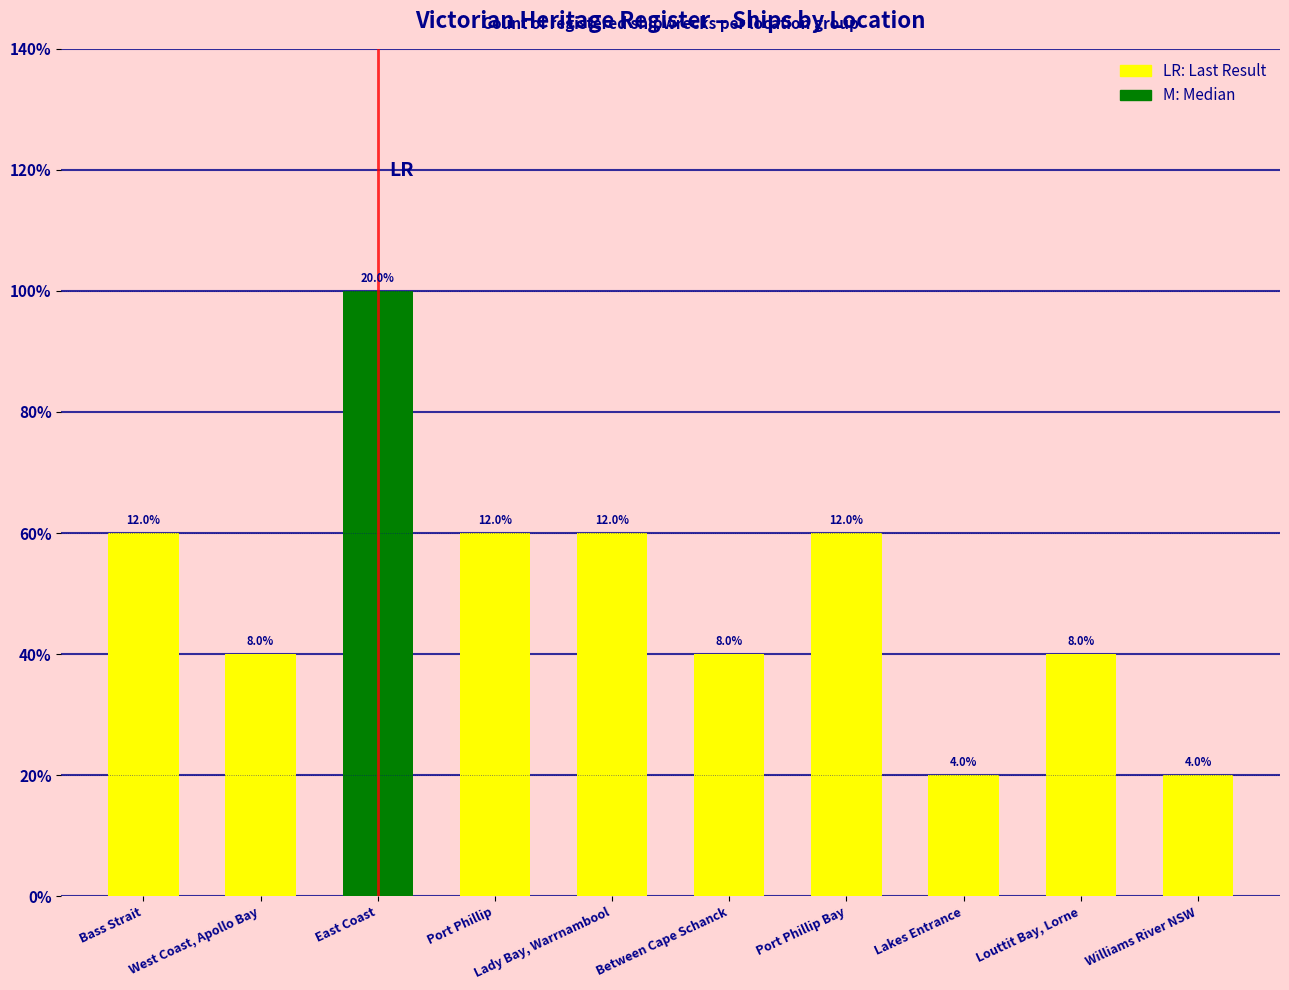

Are the bars horizontal?

No